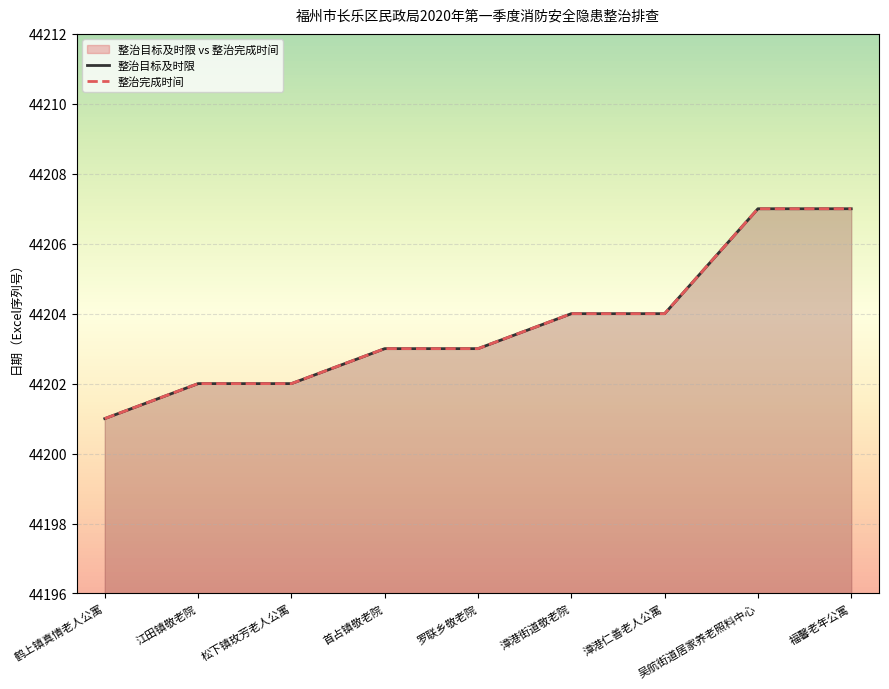

Where does the 整治目标及时限 series first go above 44203?

漳港街道敬老院